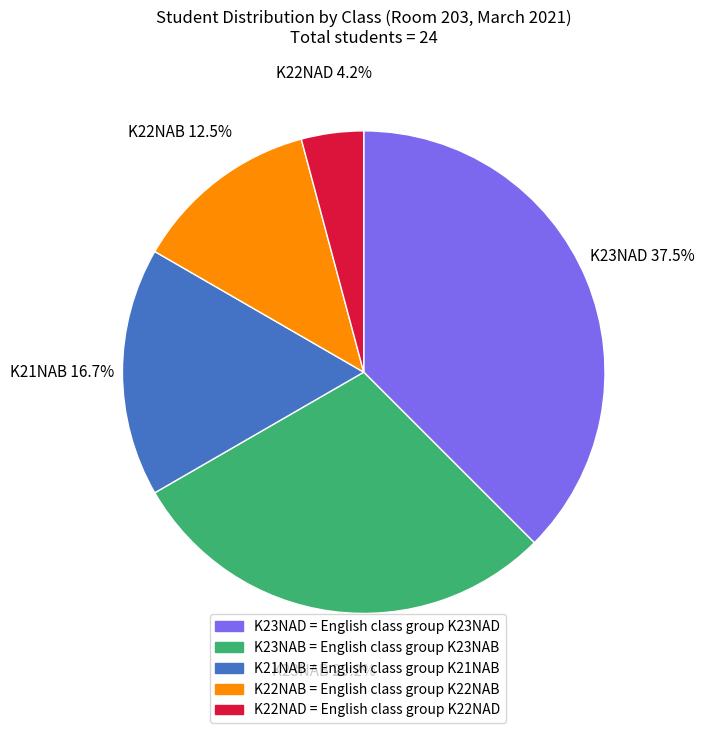

Which slice is the largest?

K23NAD